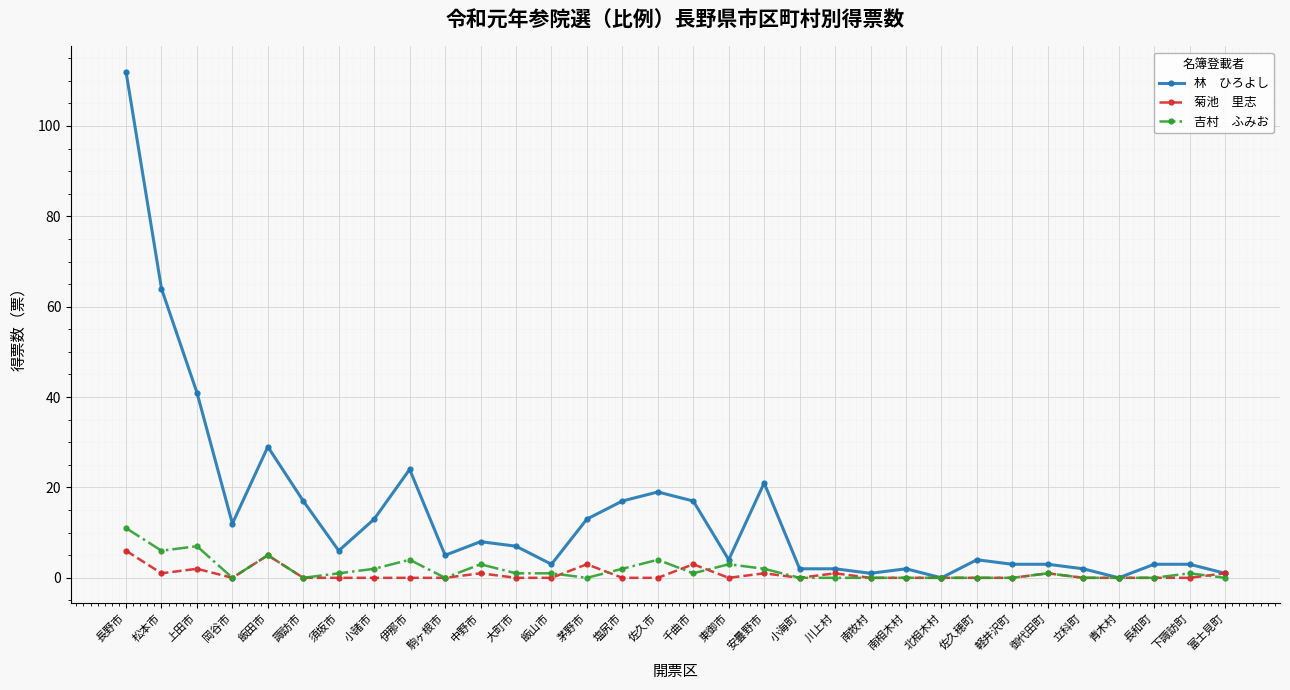

What is the label of the 23rd point from the right?

駒ヶ根市